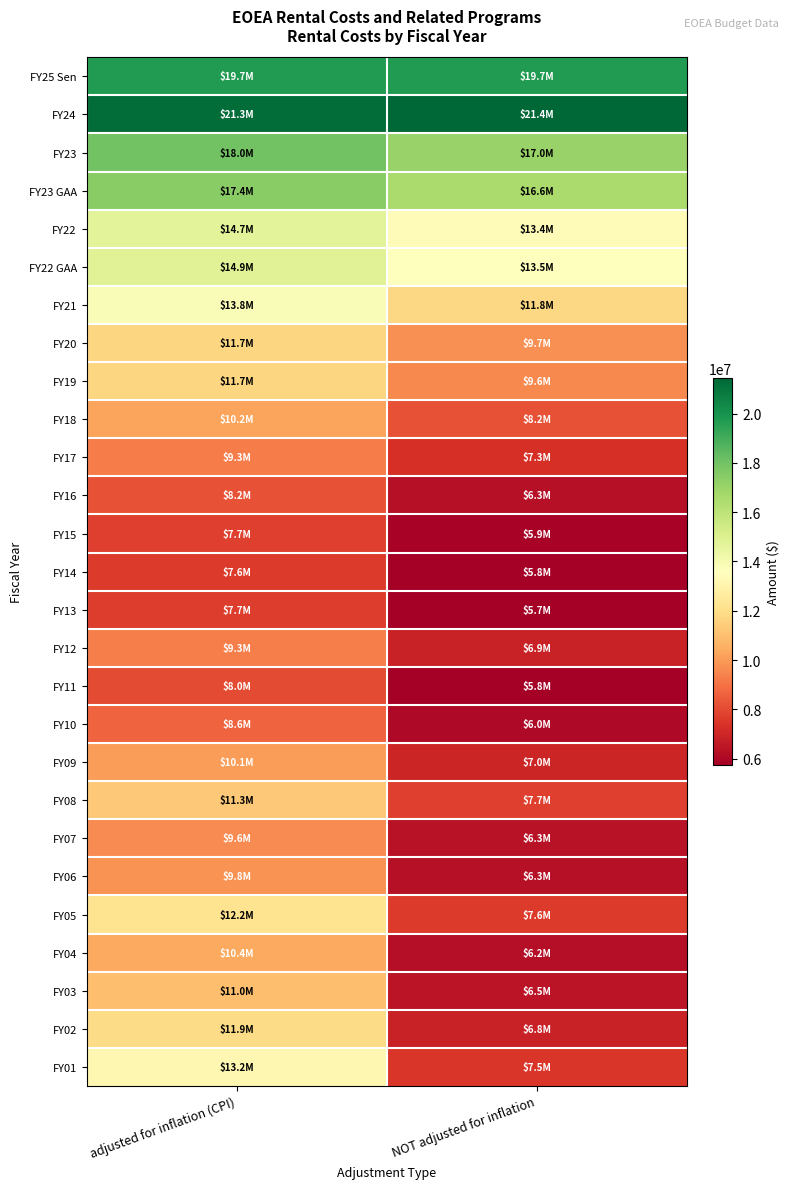

Reading left to right, transcribe all the data shown in this chart.

FY25 Sen: adjusted for inflation (CPI)=19698482	NOT adjusted for inflation=19698482
FY24: adjusted for inflation (CPI)=21258483	NOT adjusted for inflation=21446415
FY23: adjusted for inflation (CPI)=17951341	NOT adjusted for inflation=17044736
FY23 GAA: adjusted for inflation (CPI)=17436376	NOT adjusted for inflation=16555779
FY22: adjusted for inflation (CPI)=14703066	NOT adjusted for inflation=13401030
FY22 GAA: adjusted for inflation (CPI)=14855524	NOT adjusted for inflation=13539987
FY21: adjusted for inflation (CPI)=13828132	NOT adjusted for inflation=11761058
FY20: adjusted for inflation (CPI)=11698560	NOT adjusted for inflation=9727167
FY19: adjusted for inflation (CPI)=11716561	NOT adjusted for inflation=9590558
FY18: adjusted for inflation (CPI)=10220845	NOT adjusted for inflation=8196322
FY17: adjusted for inflation (CPI)=9262593	NOT adjusted for inflation=7265020
FY16: adjusted for inflation (CPI)=8196956	NOT adjusted for inflation=6311774
FY15: adjusted for inflation (CPI)=7721165	NOT adjusted for inflation=5906166
FY14: adjusted for inflation (CPI)=7611718	NOT adjusted for inflation=5781081
FY13: adjusted for inflation (CPI)=7656250	NOT adjusted for inflation=5725812
FY12: adjusted for inflation (CPI)=9323930	NOT adjusted for inflation=6857430
FY11: adjusted for inflation (CPI)=8049569	NOT adjusted for inflation=5751276
FY10: adjusted for inflation (CPI)=8629245	NOT adjusted for inflation=6045516
FY09: adjusted for inflation (CPI)=10059682	NOT adjusted for inflation=6978967
FY08: adjusted for inflation (CPI)=11284754	NOT adjusted for inflation=7720741
FY07: adjusted for inflation (CPI)=9624632	NOT adjusted for inflation=6349383
FY06: adjusted for inflation (CPI)=9812717	NOT adjusted for inflation=6309486
FY05: adjusted for inflation (CPI)=12226968	NOT adjusted for inflation=7575647
FY04: adjusted for inflation (CPI)=10367238	NOT adjusted for inflation=6236022
FY03: adjusted for inflation (CPI)=10974630	NOT adjusted for inflation=6458905
FY02: adjusted for inflation (CPI)=11871124	NOT adjusted for inflation=6835924
FY01: adjusted for inflation (CPI)=13173328	NOT adjusted for inflation=7453803